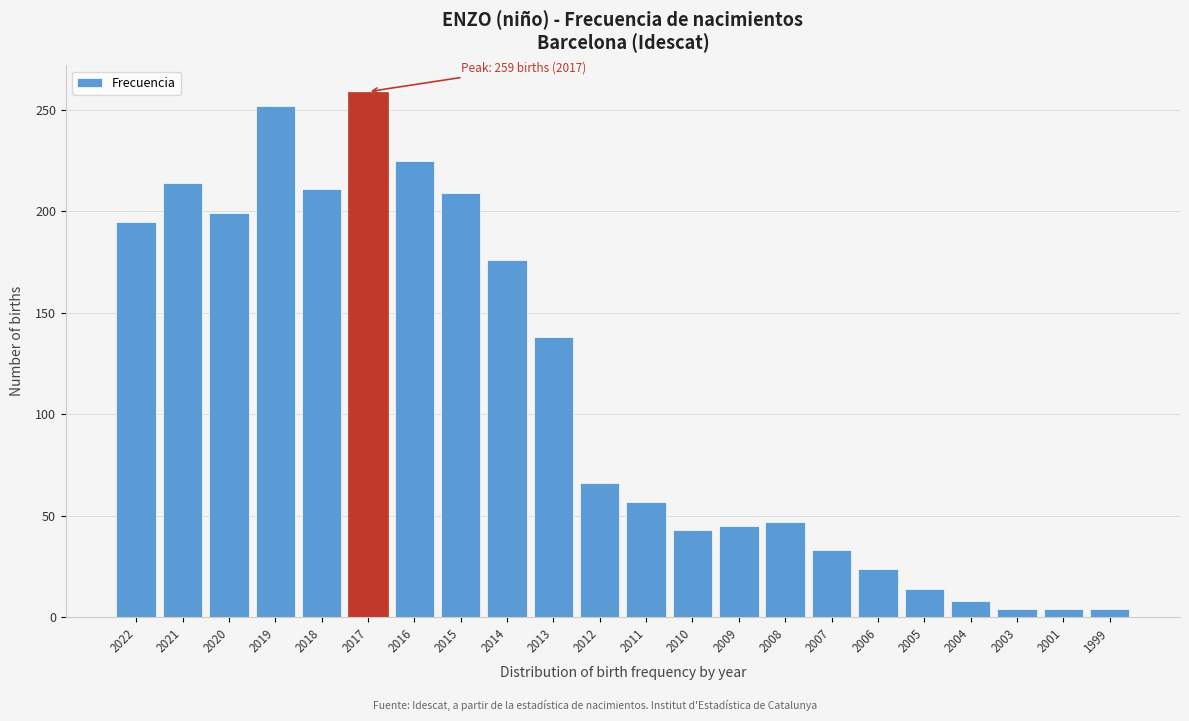

Reading left to right, what are all the values shown in this chart?

195	214	199	252	211	259	225	209	176	138	66	57	43	45	47	33	24	14	8	4	4	4